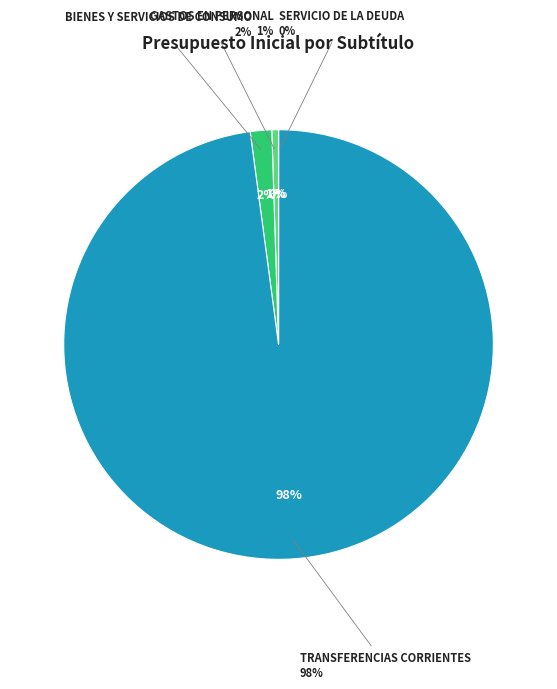

How many segments does this pie chart have?

4